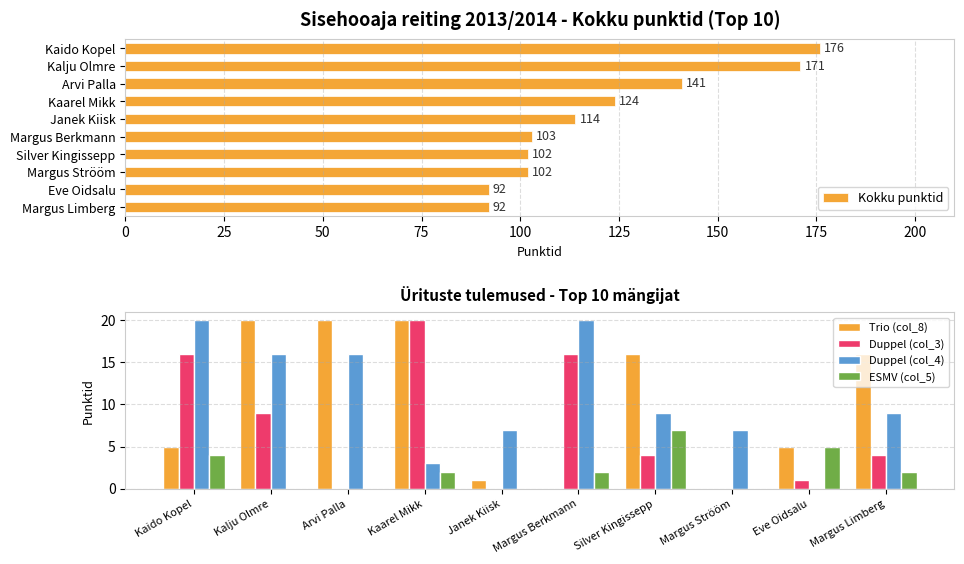

Is it true that Trio (col_8) equals 9 at 0?

False